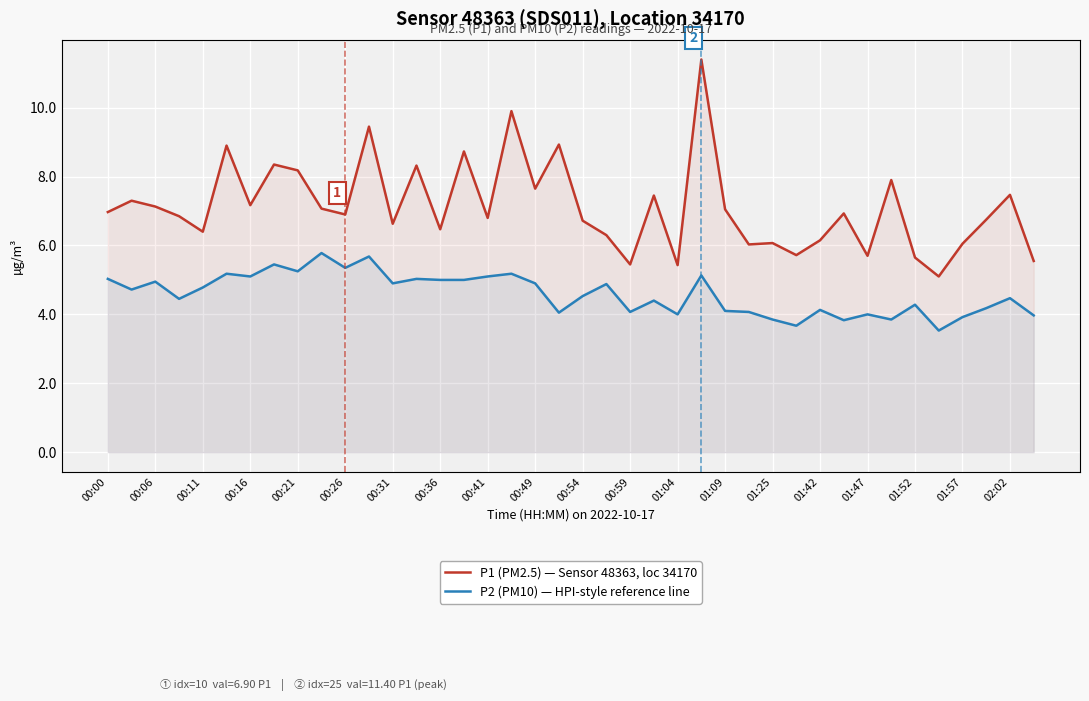

What is the lowest value of the P2 (PM10) — HPI-style reference line series?

3.5